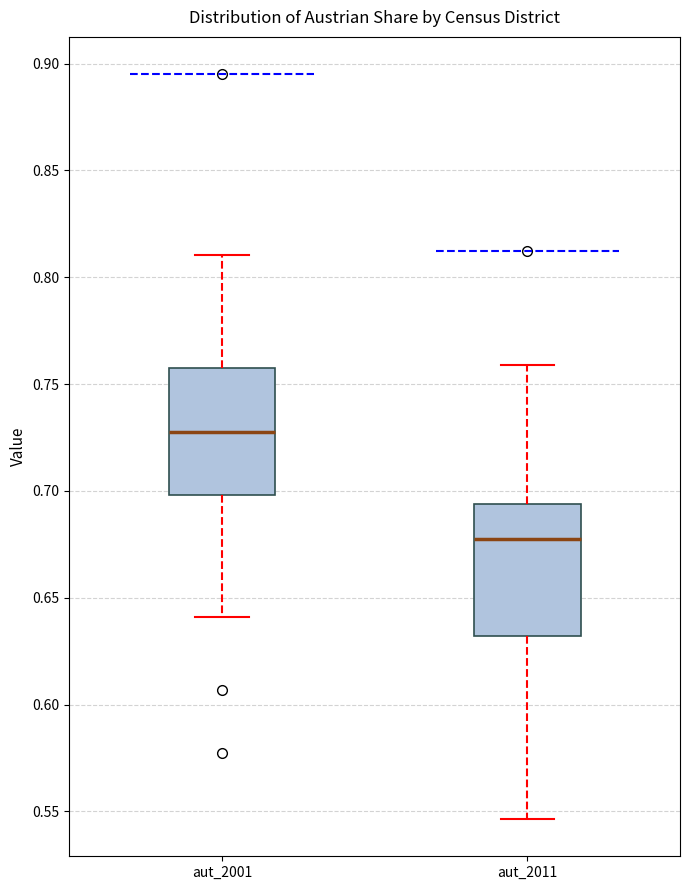

Reading left to right, read every box against the y-axis: the position of its median line, the range the box covers, and the ends of its whiskers. The values are not printed on the chart, so give them approximately, as read against the axis.

aut_2001: median 0.725, box 0.700 to 0.755, whiskers 0.640 to 0.810
aut_2011: median 0.675, box 0.630 to 0.695, whiskers 0.545 to 0.760